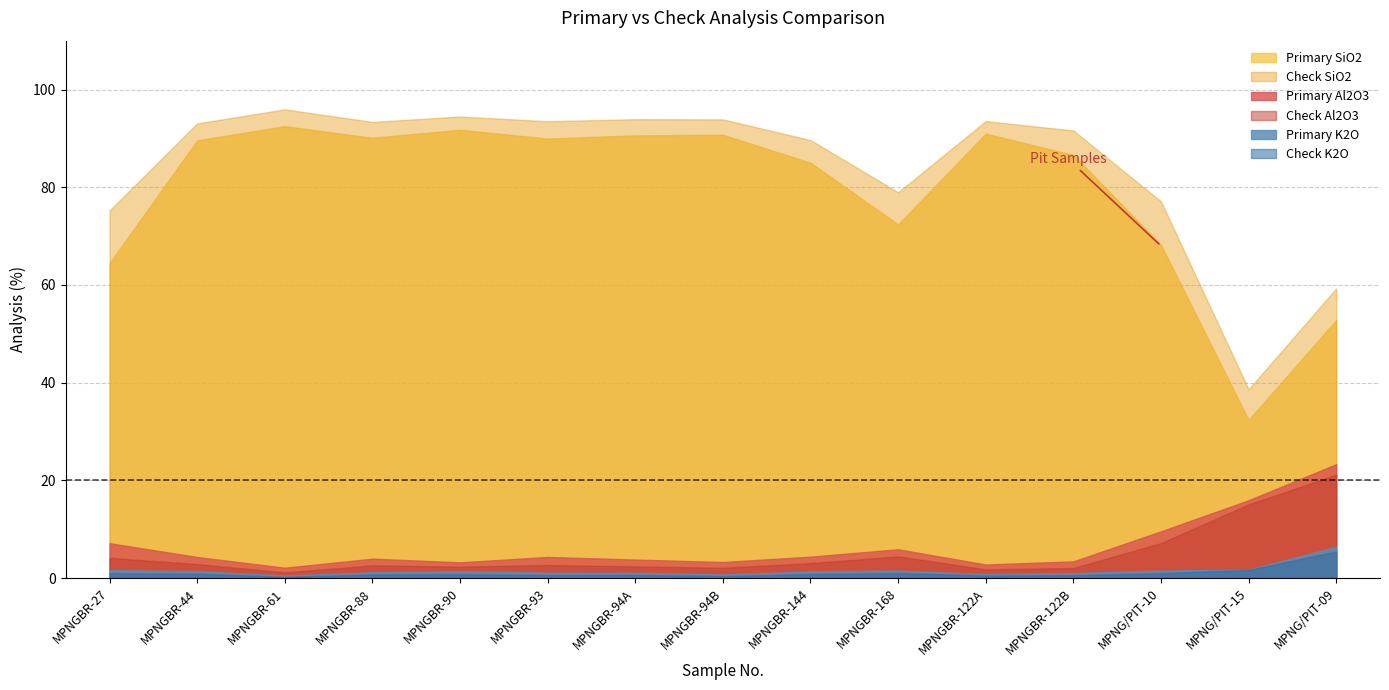

What is the maximum value for Check SiO2?

95.9